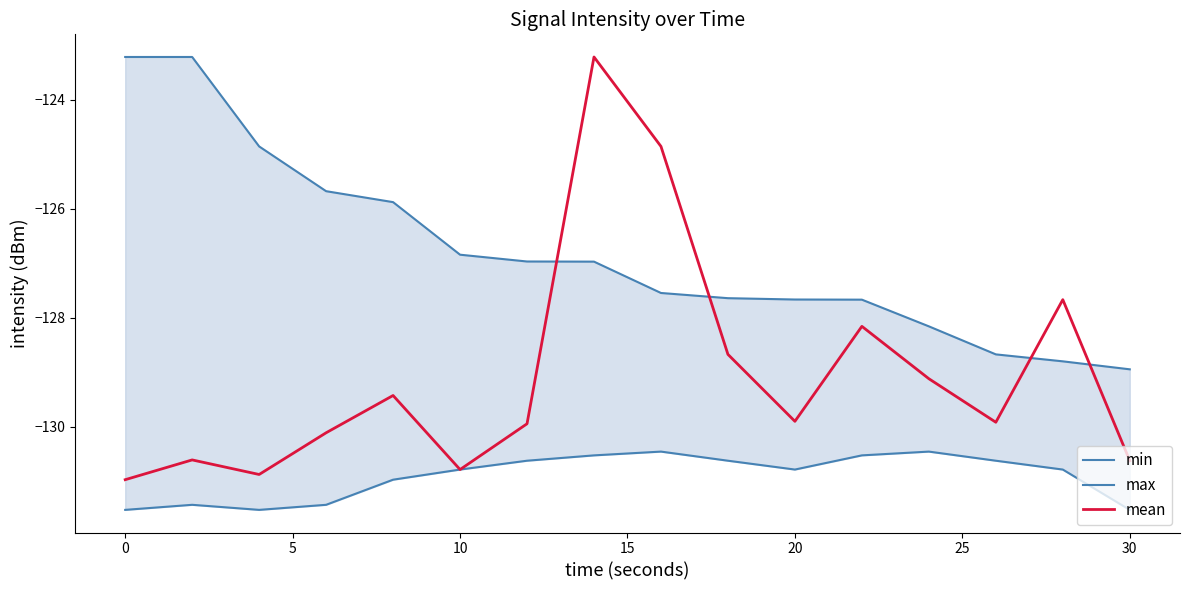

True or false: min and mean cross at least once.

False